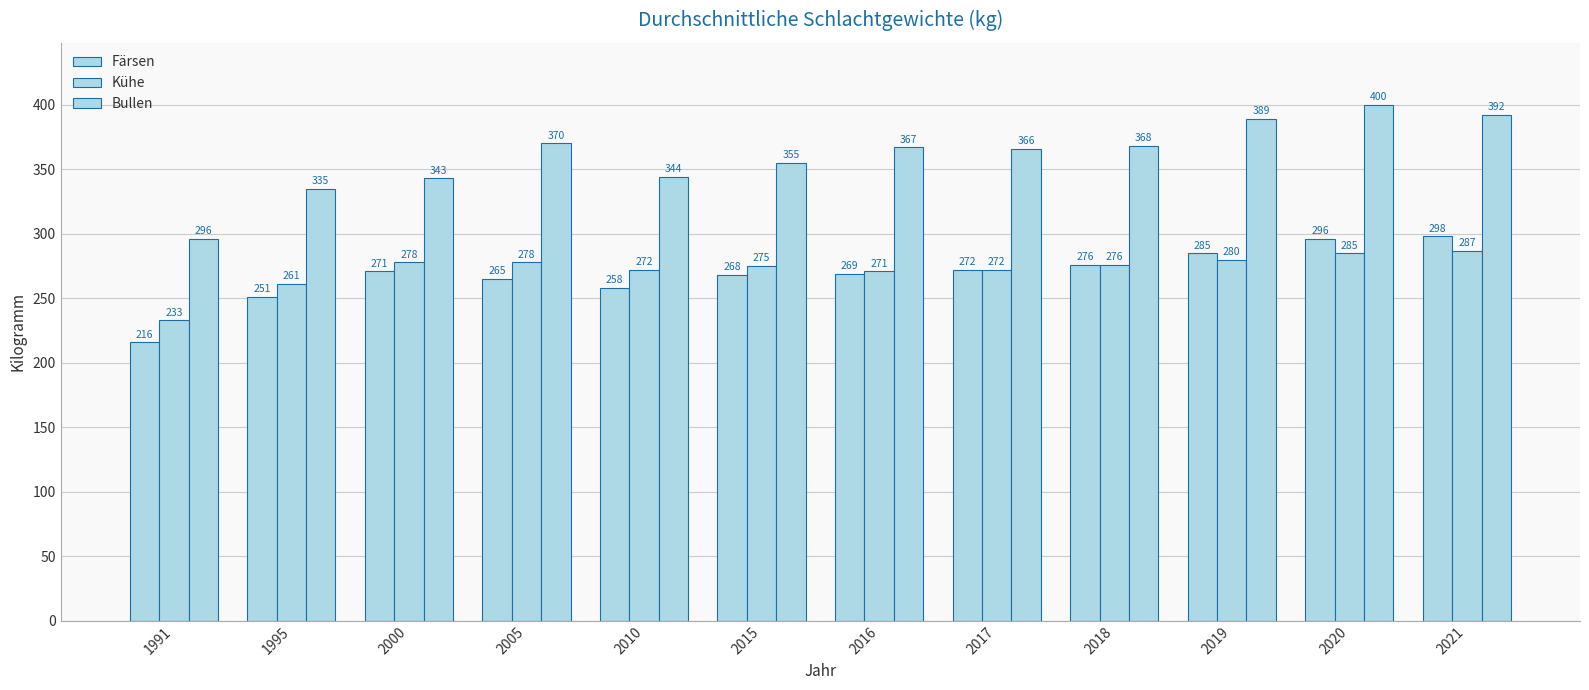

What is the smallest value displayed?

216